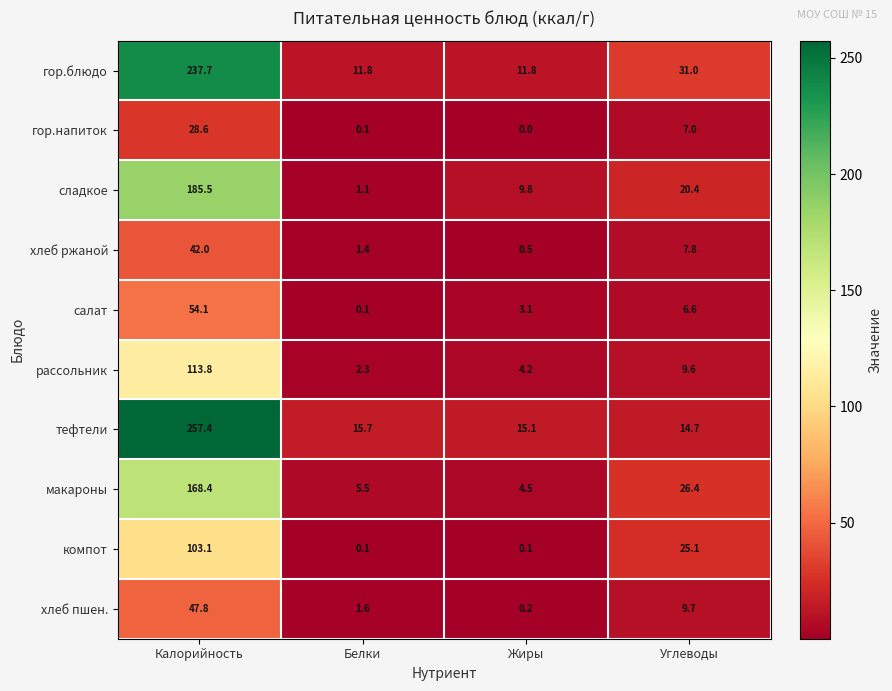

Rank the series by their maximum value, from lowest to highest.

гор.напиток, хлеб ржаной, хлеб пшен., салат, компот, рассольник, макароны, сладкое, гор.блюдо, тефтели